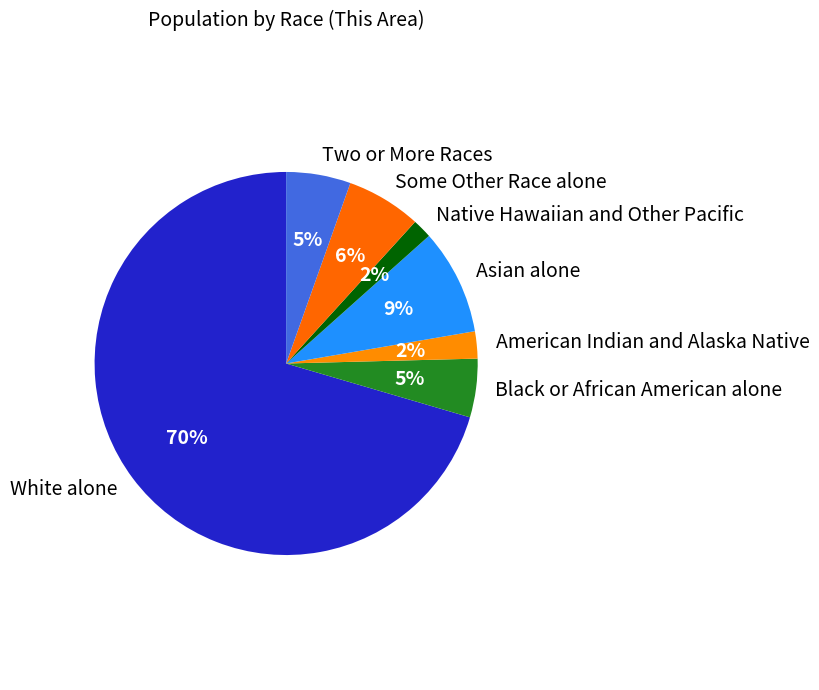

To the nearest percent, what is the difference between the Two or More Races and Some Other Race alone slice percentages?

1%